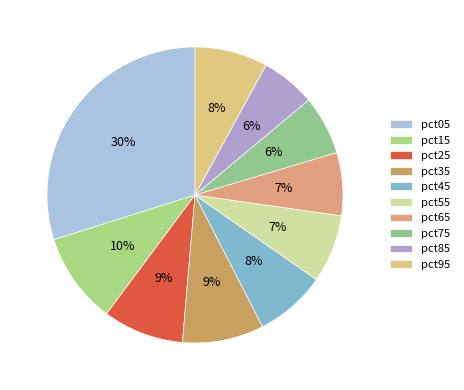

Which category has the biggest portion of the pie?

pct05